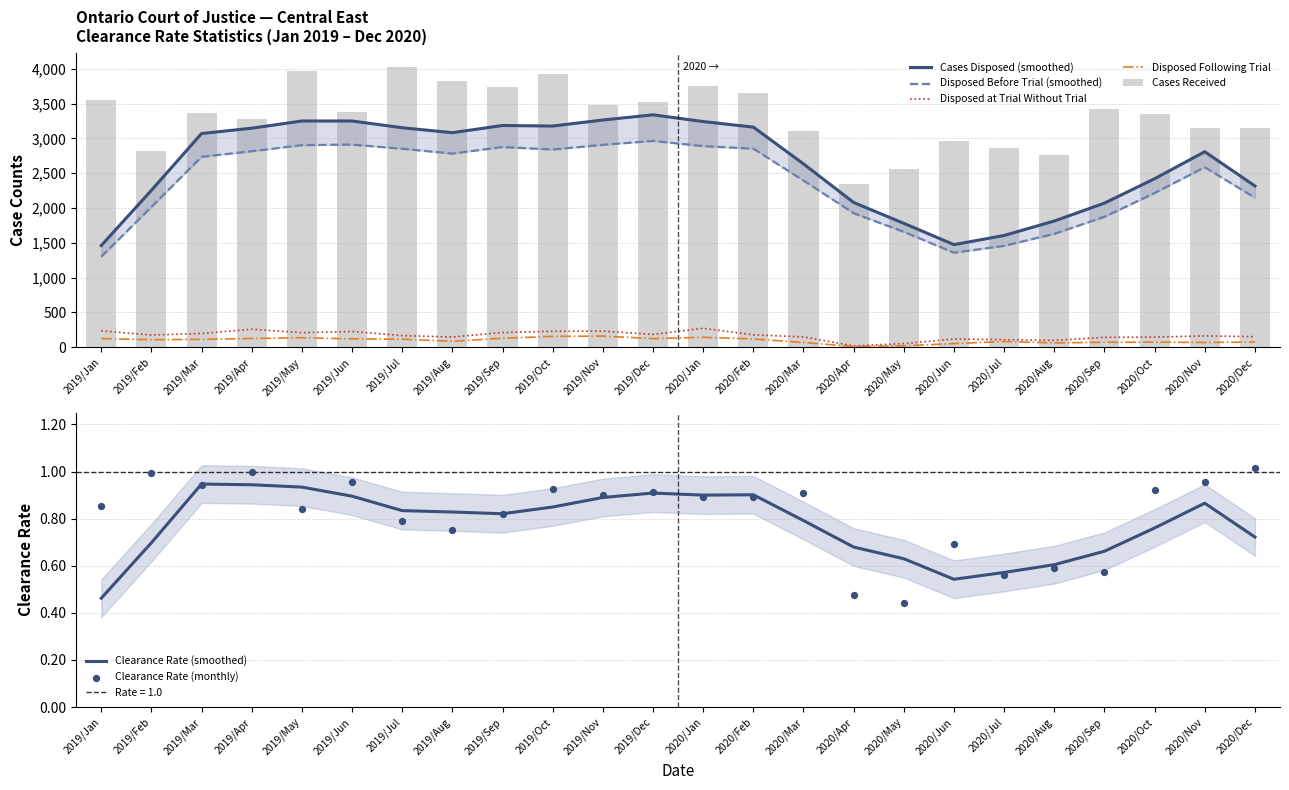

Which series contains the highest Y value?

Cases Received